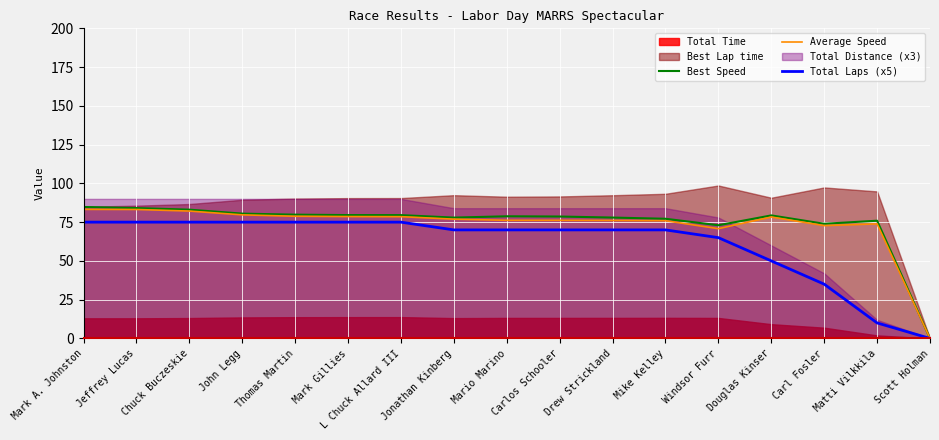

Rank the categories by Best Speed value from highest to lowest.

Mark A. Johnston, Jeffrey Lucas, Chuck Buczeskie, John Legg, Thomas Martin, Mark Gillies, L Chuck Allard III, Douglas Kinser, Mario Marino, Carlos Schooler, Drew Strickland, Jonathan Kinberg, Mike Kelley, Matti Vilkkila, Carl Fosler, Windsor Furr, Scott Holman